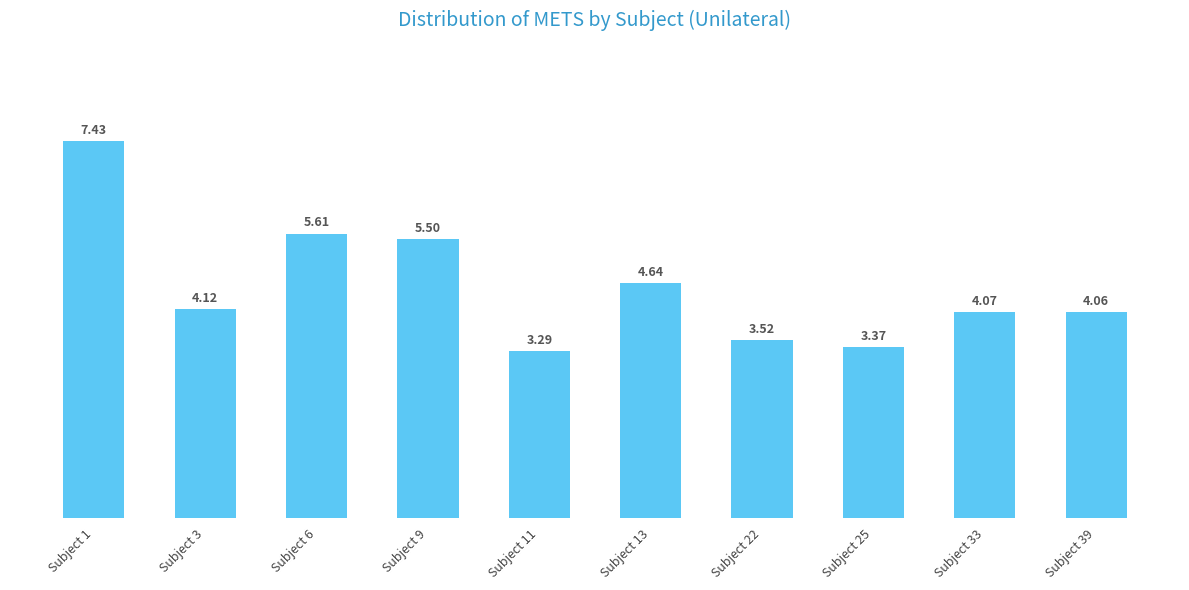

Which category has the lowest value across all series?

Subject 11